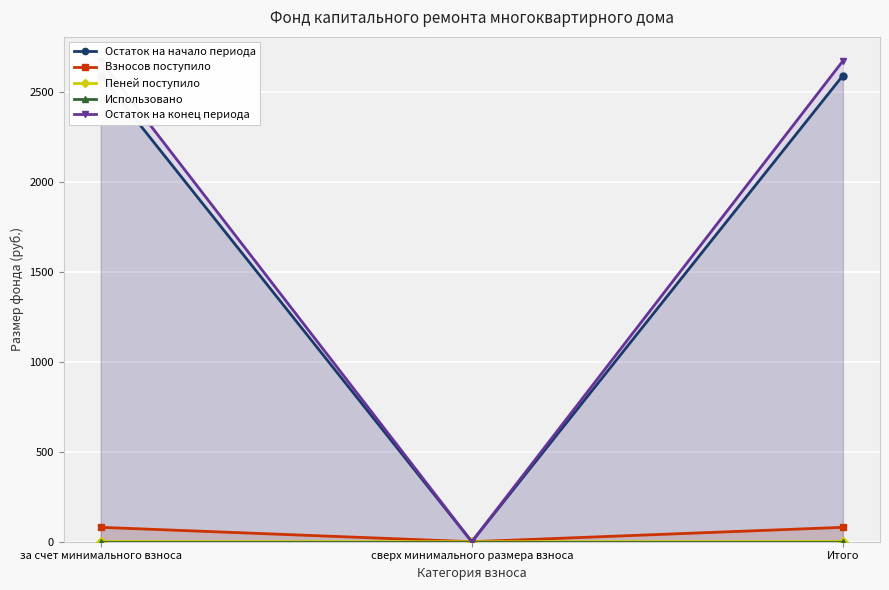

Does the chart display data point markers on the line(s)?

Yes